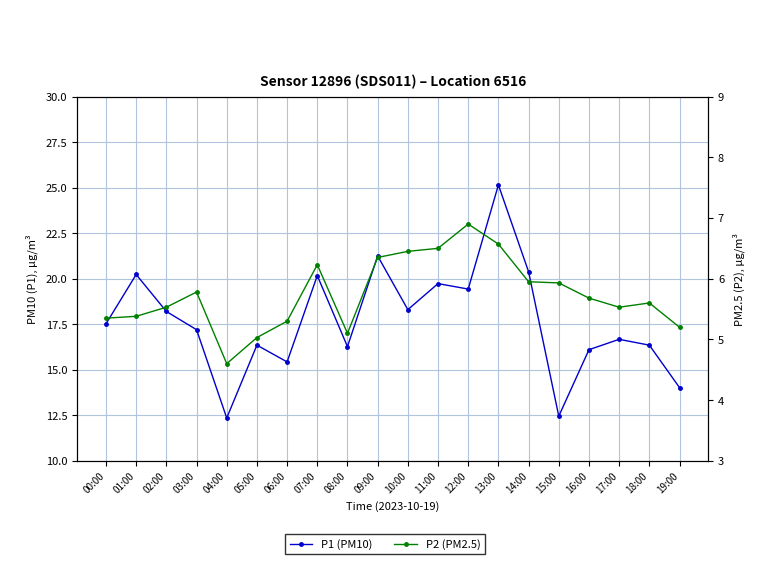

True or false: P1 (PM10) has a value of 20.2 at 01:00.

True